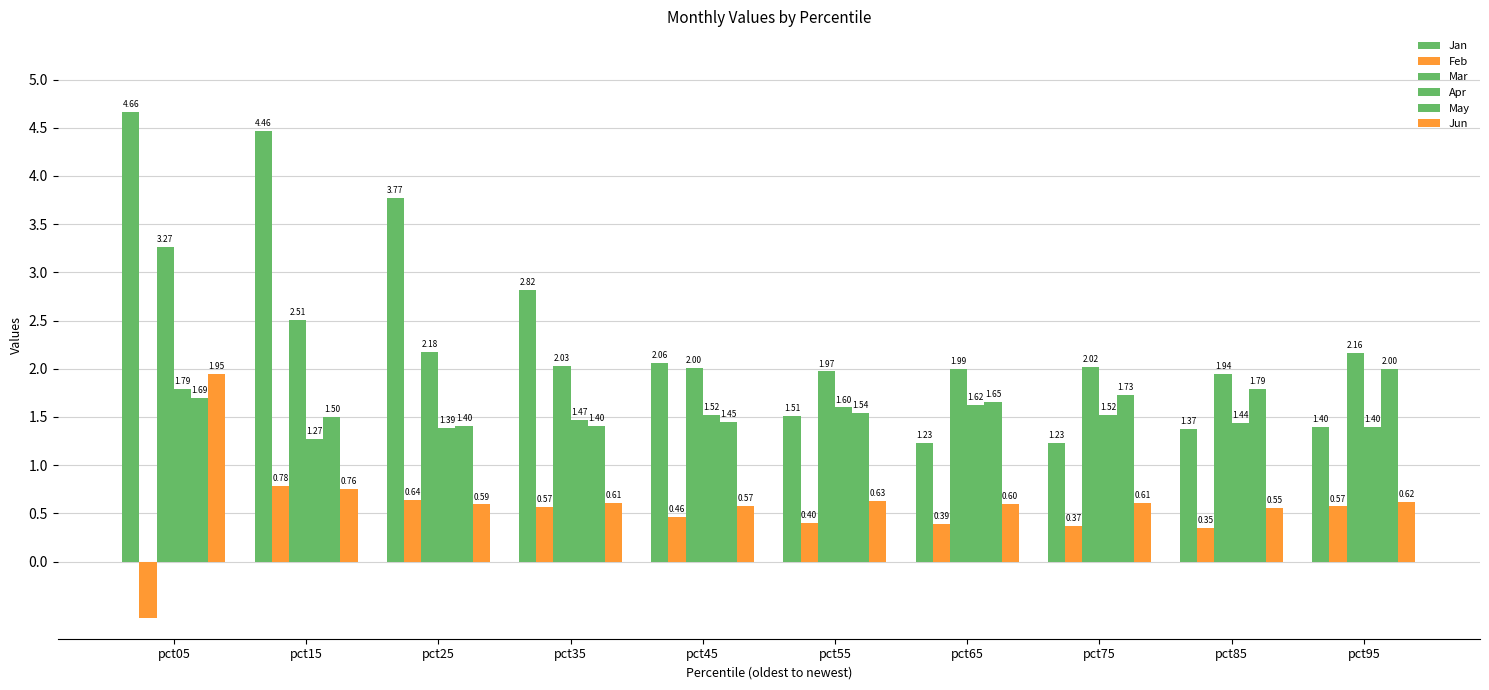

What is the maximum value shown in the chart?

4.7